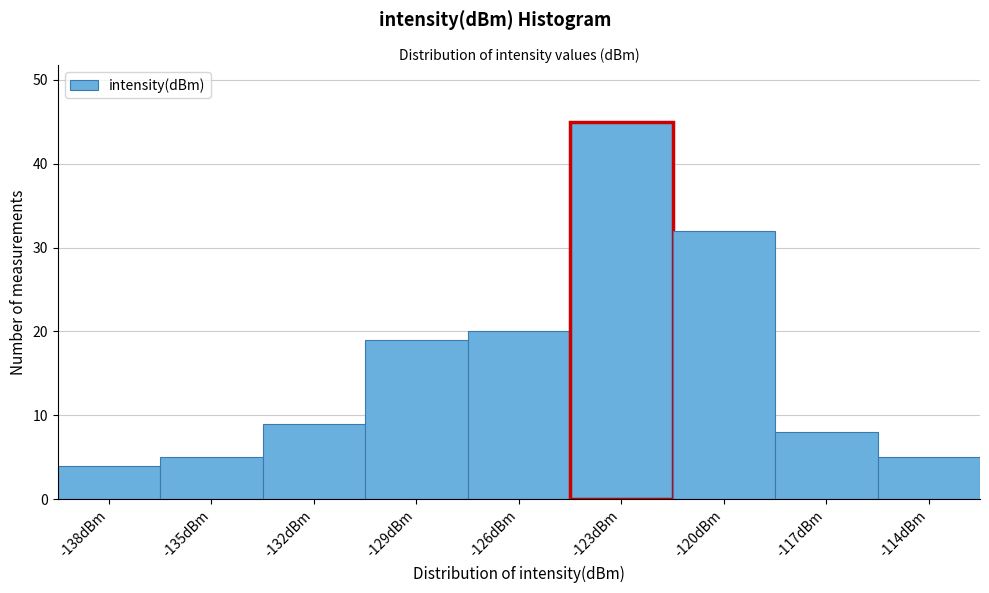

Reading right to left, list all the values displayed in this chart.

5	8	32	45	20	19	9	5	4